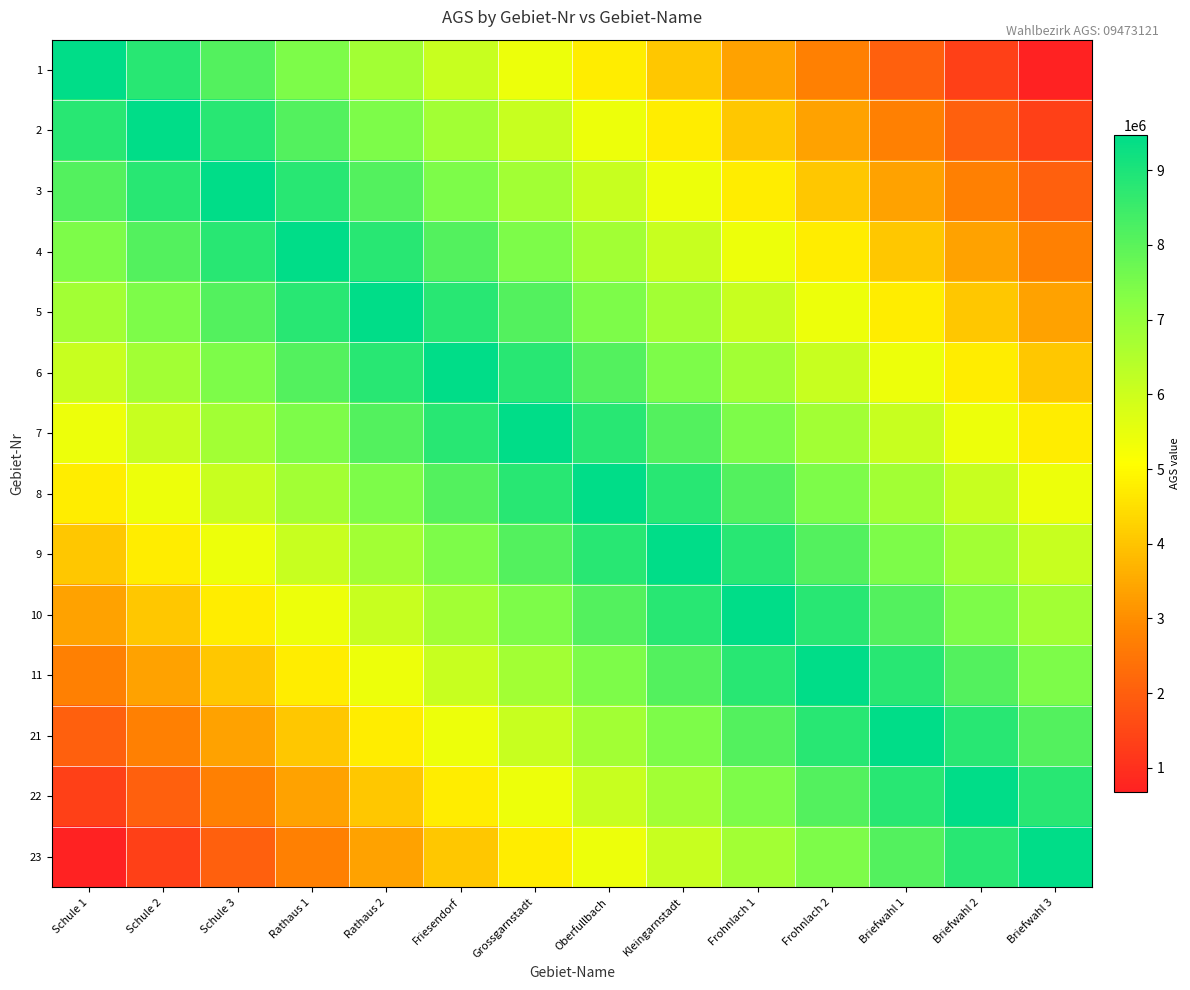

How many data points does each series have?

14